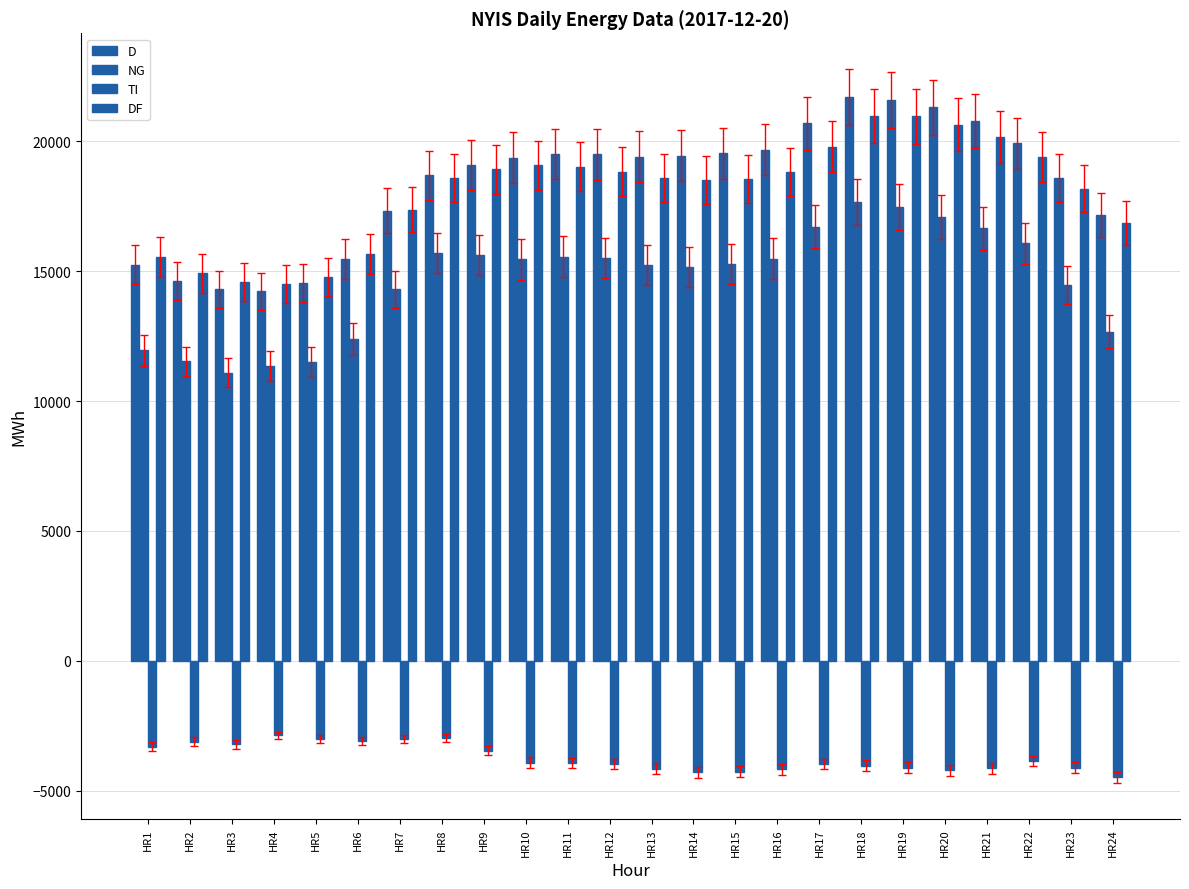

At how many categories does at least one series exceed 13134?

24